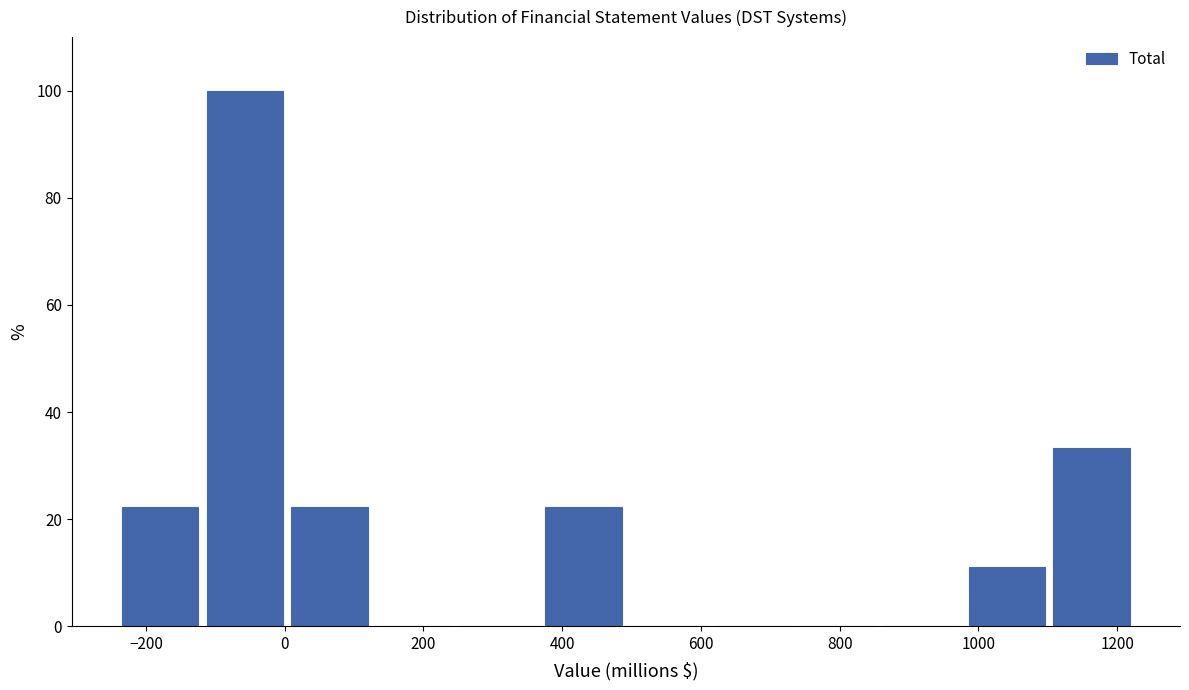

Reading left to right, list every bar in this chart as the range it spans on the x-axis followed by its height. Neither the bar edges nor the heights are printed on the chart, so give them approximately, as read against the axes.

-240 to -120: 22
-120 to 0: 100
0 to 120: 22
120 to 240: 0
240 to 360: 0
360 to 500: 22
500 to 620: 0
620 to 740: 0
740 to 860: 0
860 to 980: 0
980 to 1100: 12
1100 to 1220: 34